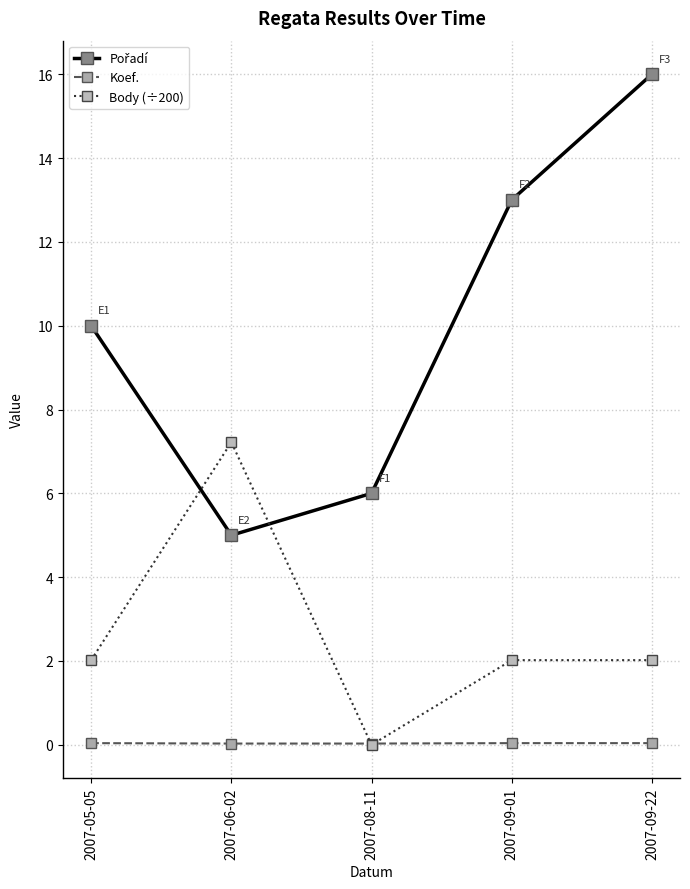

What is the greatest value displayed?

16.0